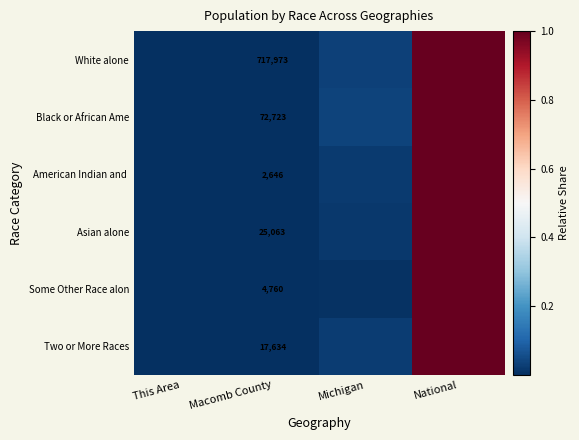

How many categories are shown in the chart?

4